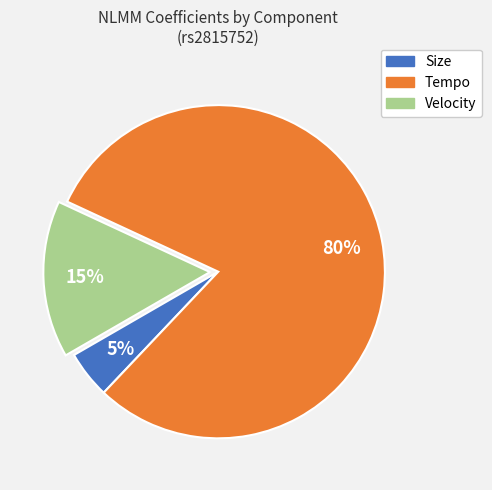

What is the largest slice in the pie chart?

Tempo